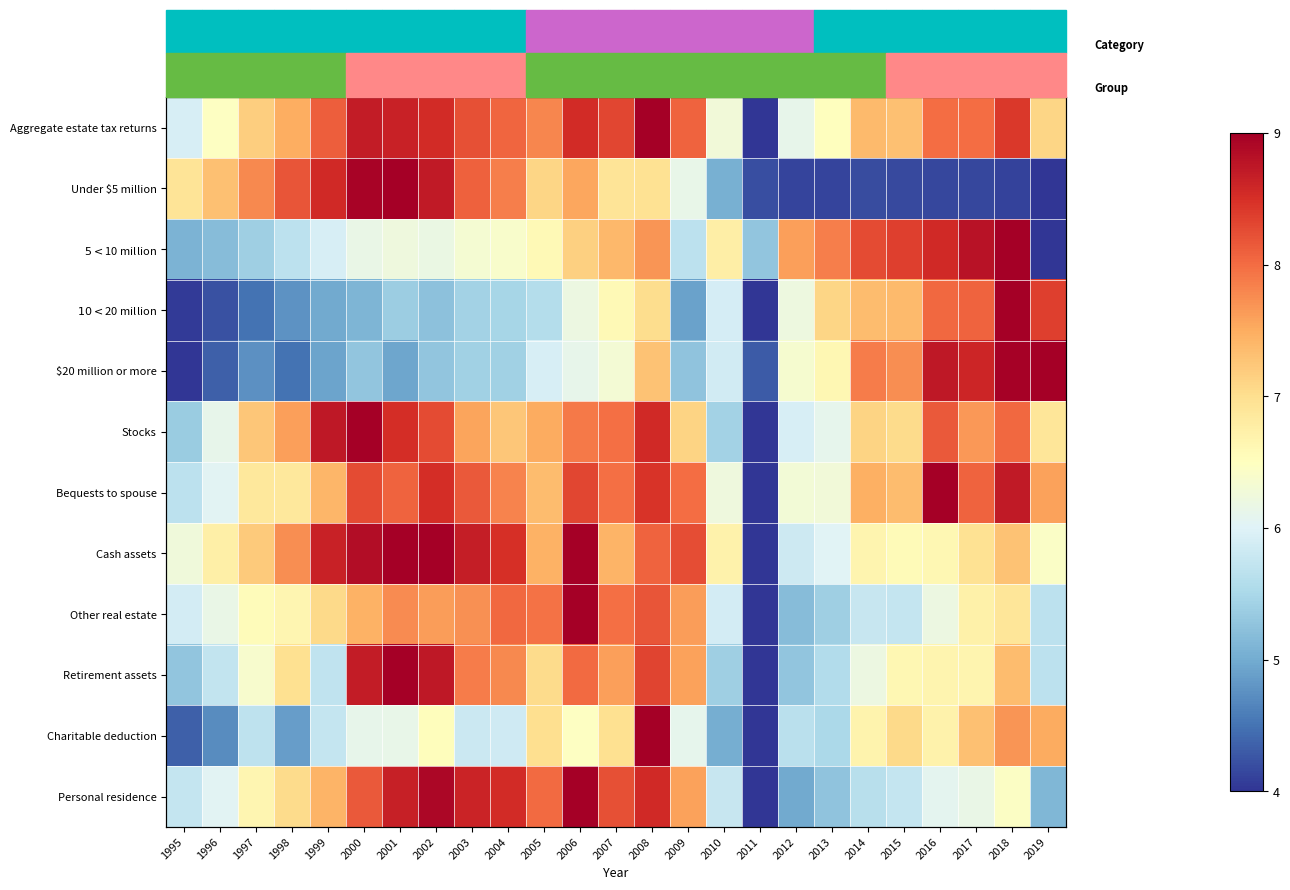

What is the total value across all series at 2001?

91.3